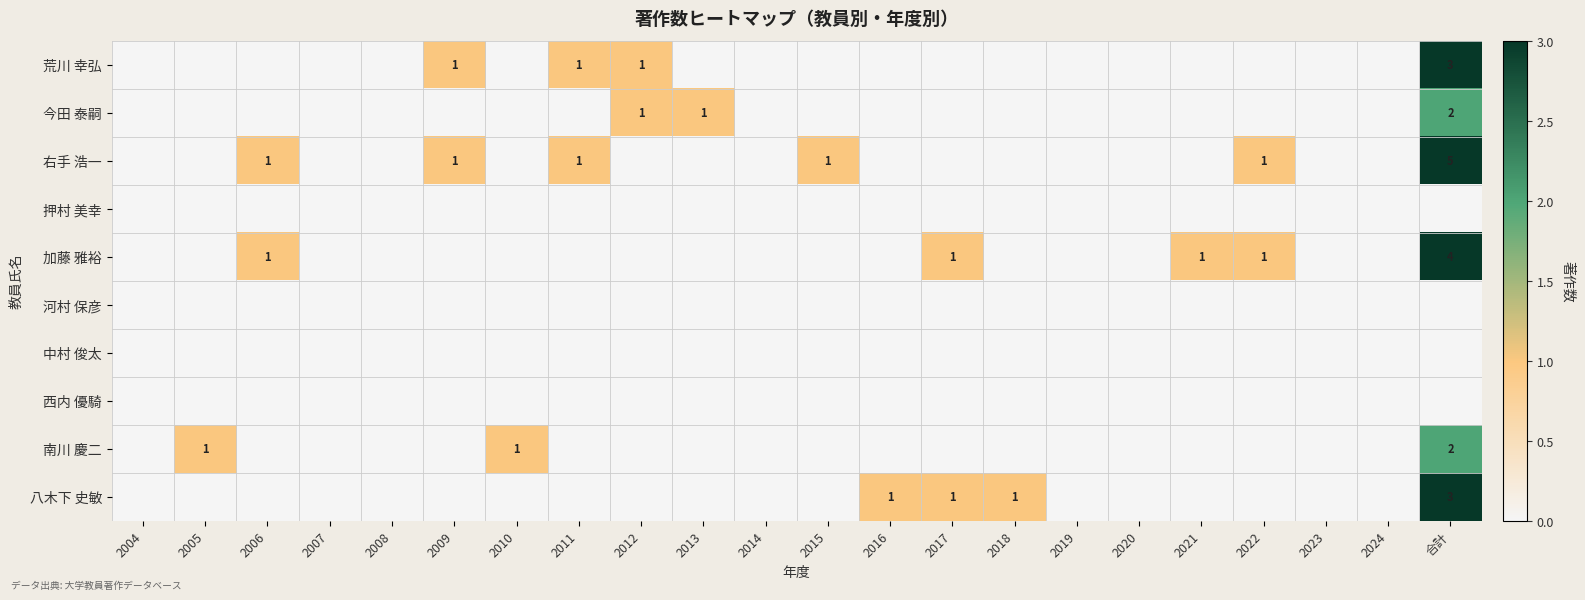

Count the number of categories in the chart.

22